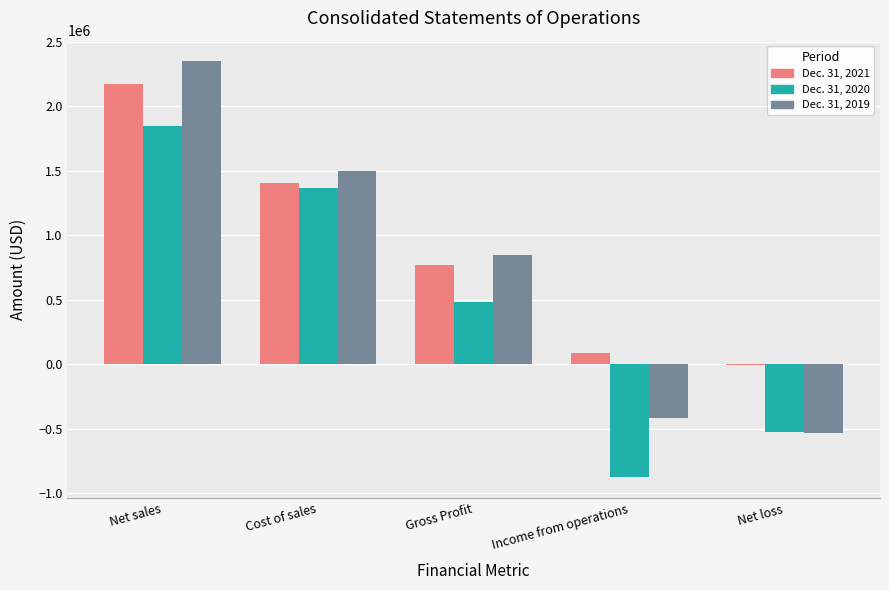

What is the average value of the Dec. 31, 2021 series?

884034